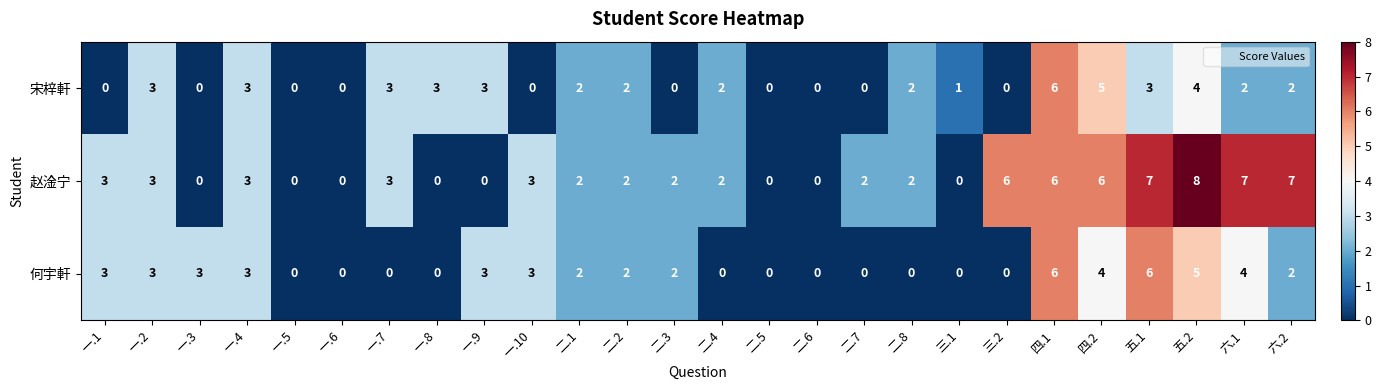

What is the highest value of the 何宇軒 series?

6